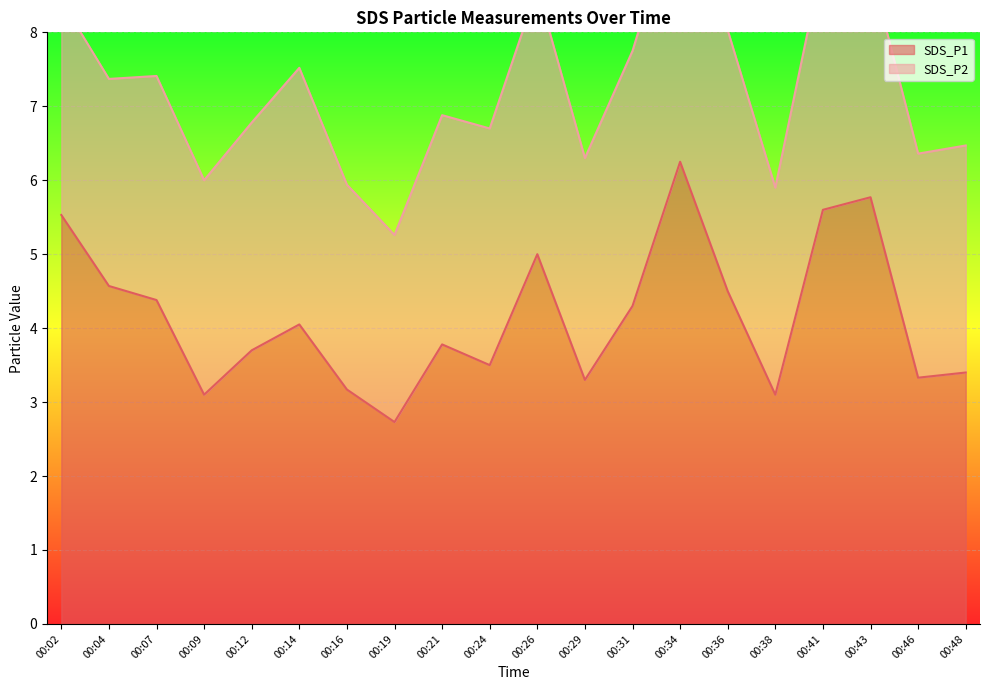

What is the difference between the maximum and minimum values?

3.5